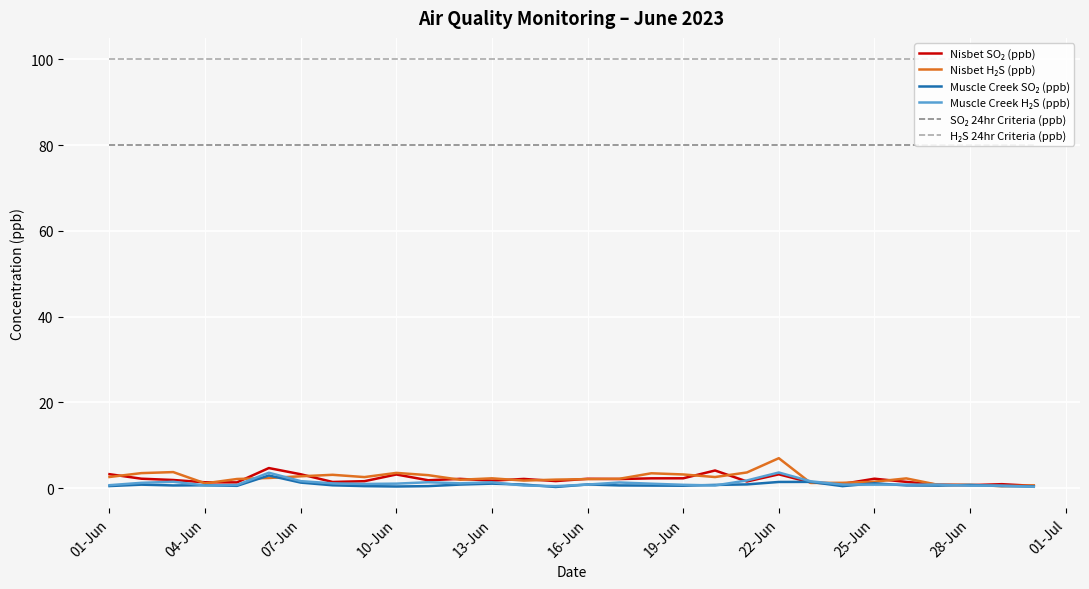

True or false: H₂S 24hr Criteria (ppb) has a value of 149.9 at 10-Jun.

False